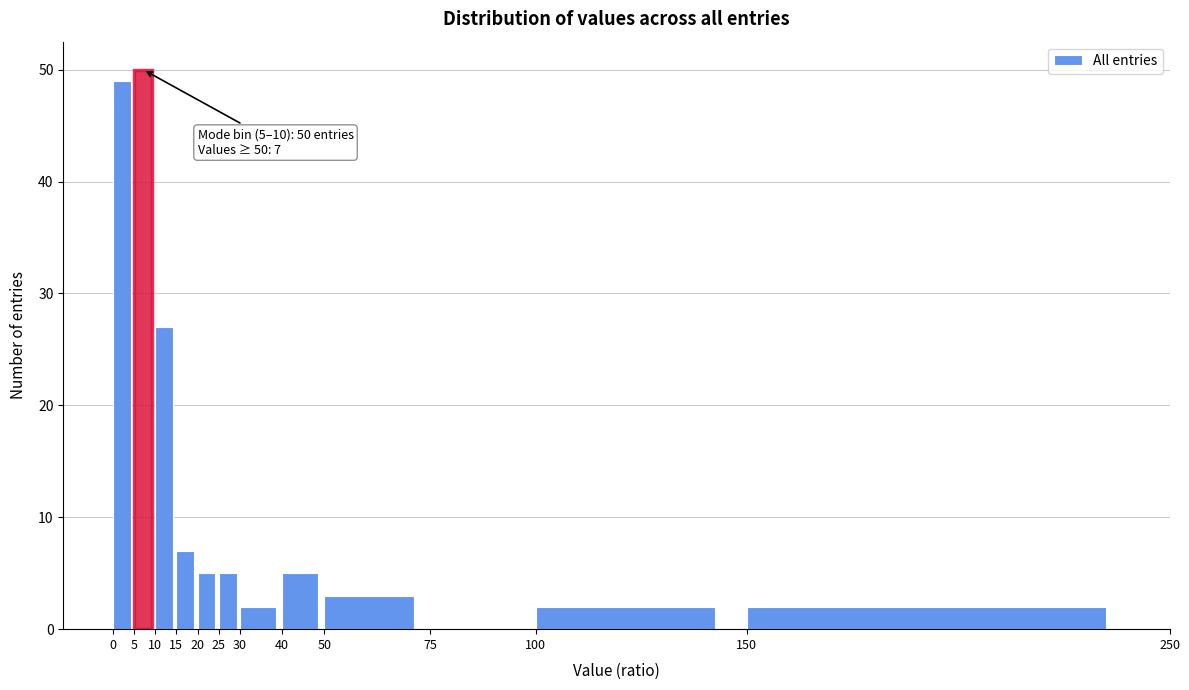

Over which range of the x-axis is the bar tallest?

5 to 10